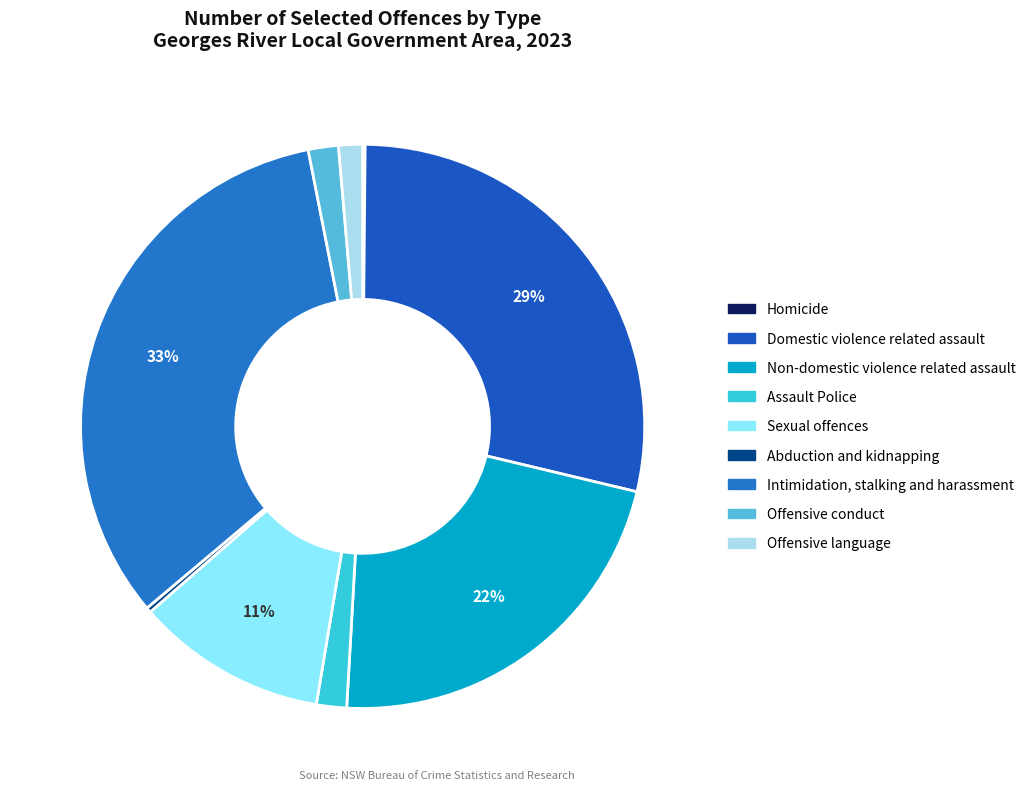

Is the sum of Intimidation, stalking and harassment and Domestic violence related assault greater than half?

Yes